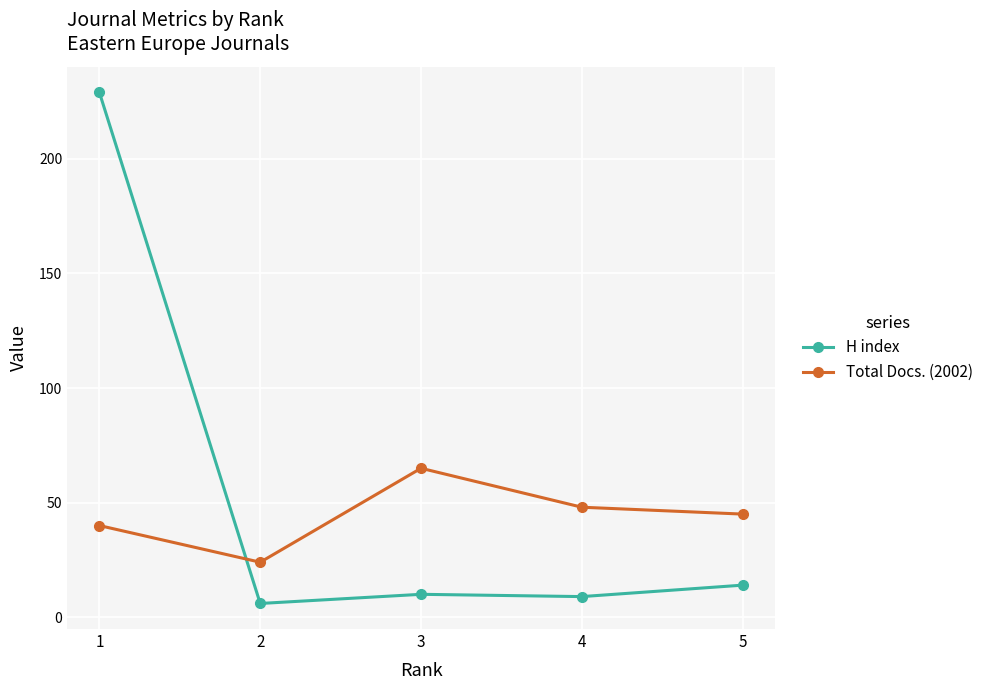

True or false: H index has more than 1 interior local peaks.

False